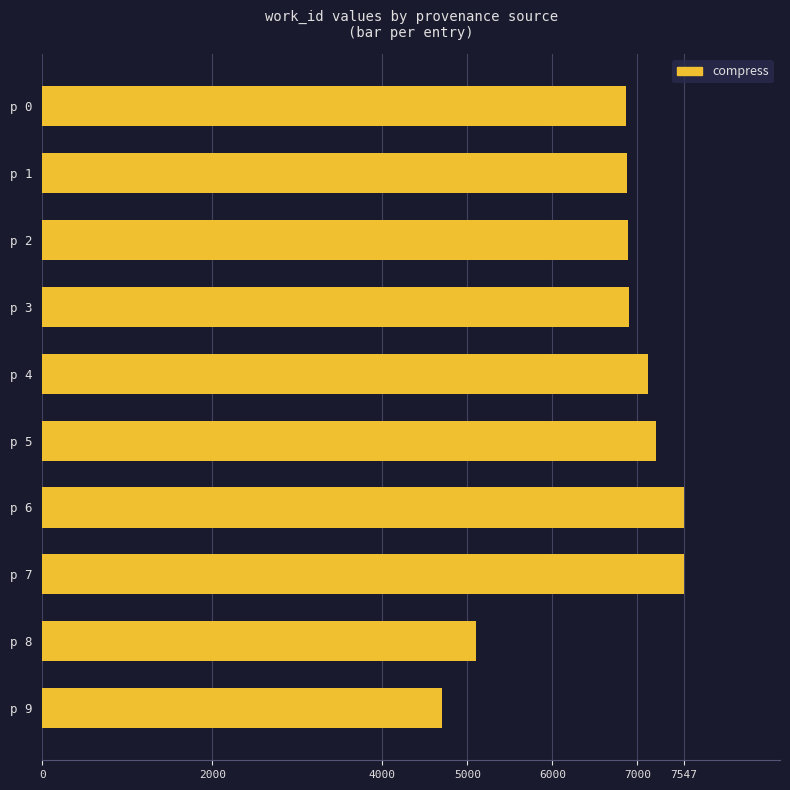

How many categories are shown in the chart?

10